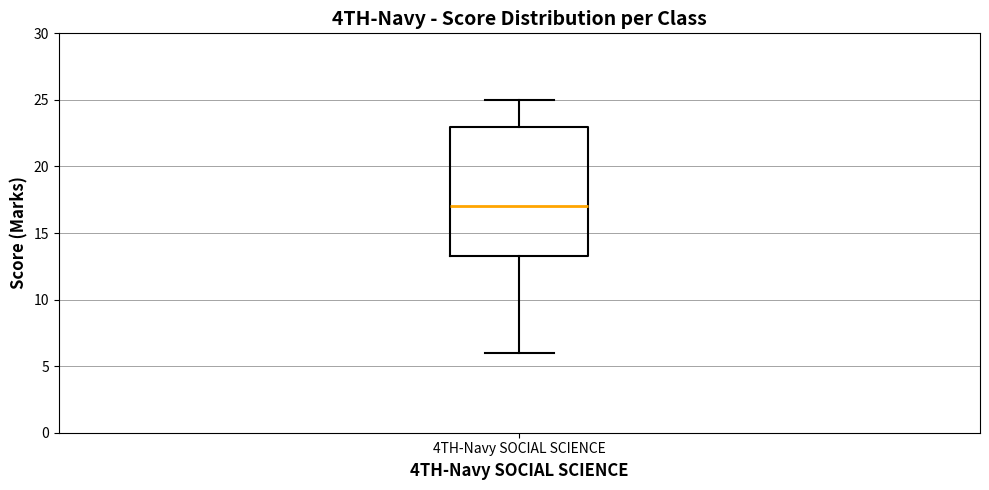

Where is the lower edge of the box for 4TH-Navy SOCIAL SCIENCE on the y-axis? The values are not printed on the chart, so give them approximately, as read against the axis.

13.5